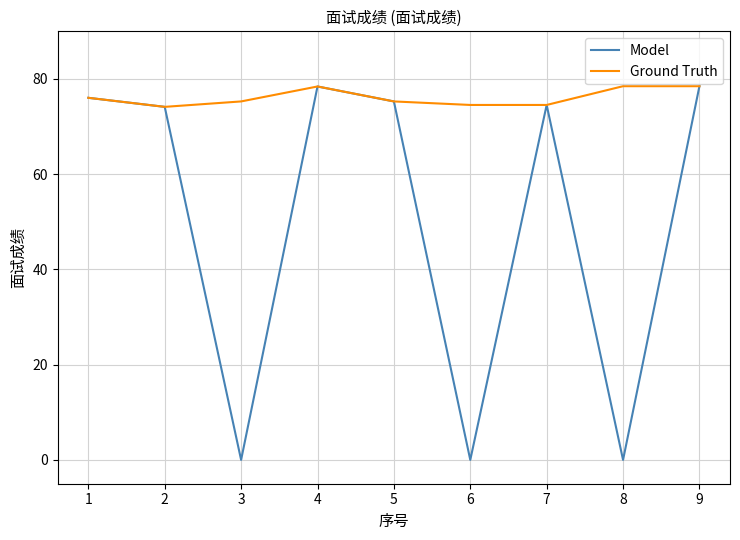

The value of Ground Truth at 2 is 74.1. True or false?

True